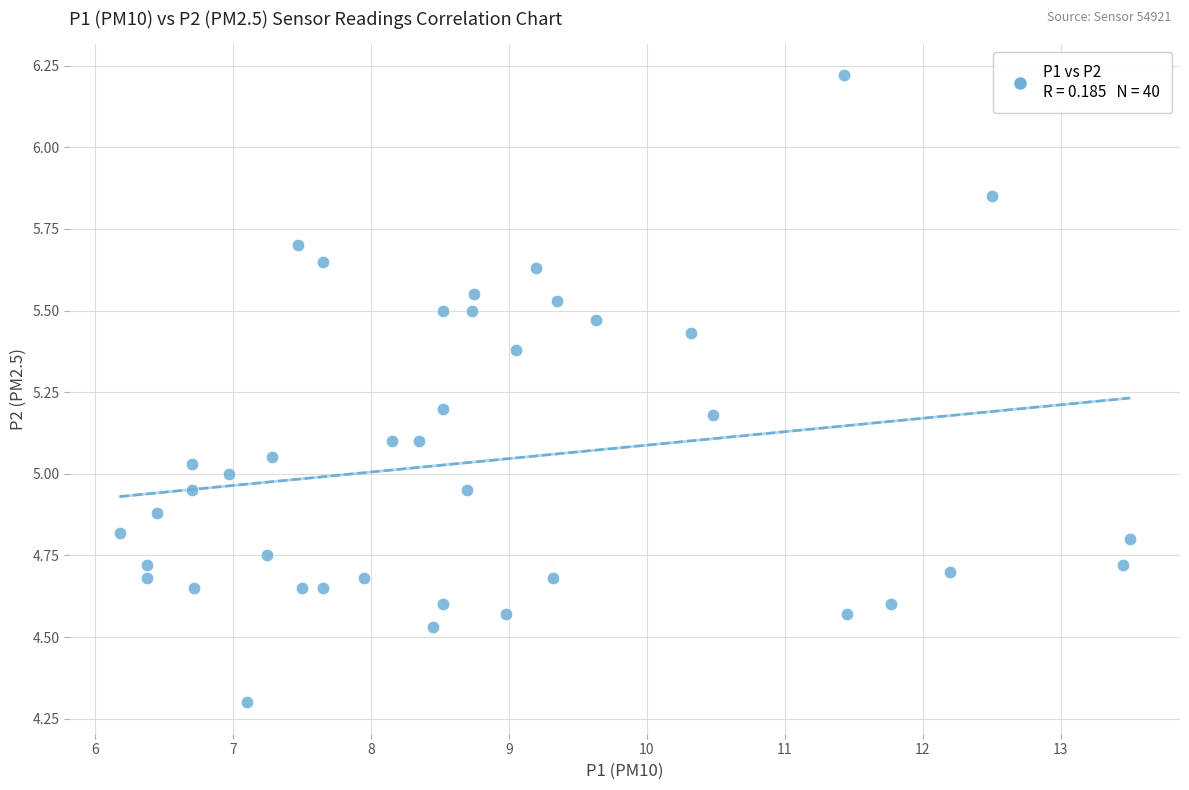

What is the range of X values (max minus min)?

7.3